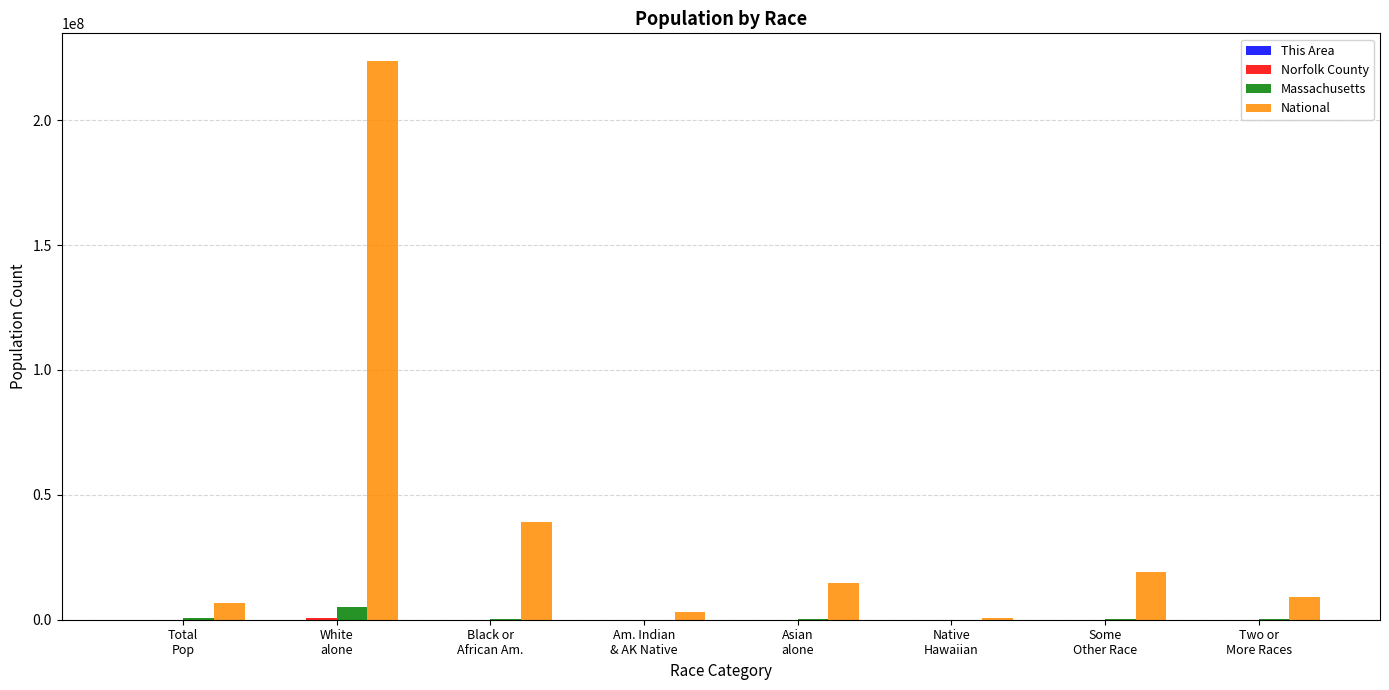

Which series has the largest total across all categories?

National